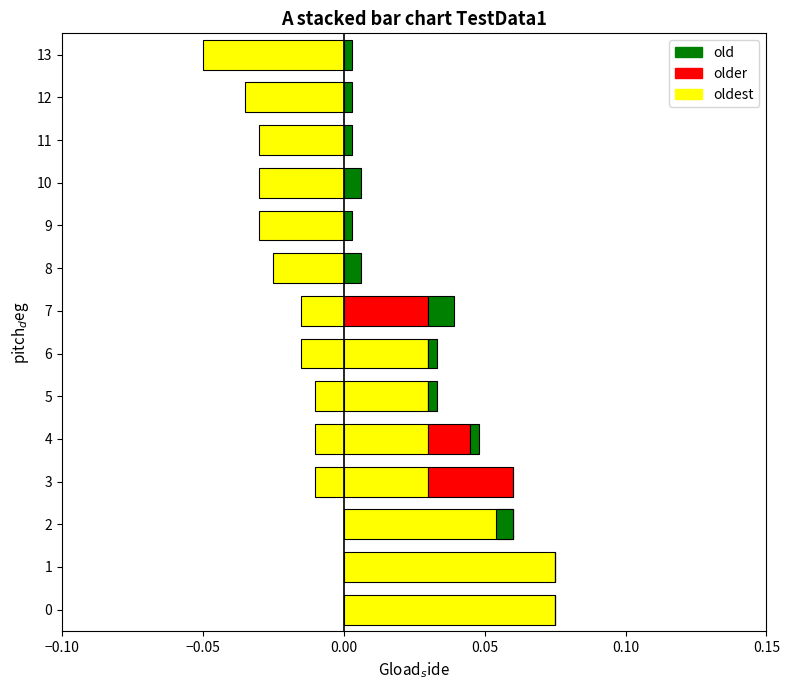

True or false: older has a value of 0.0 at 13.

False